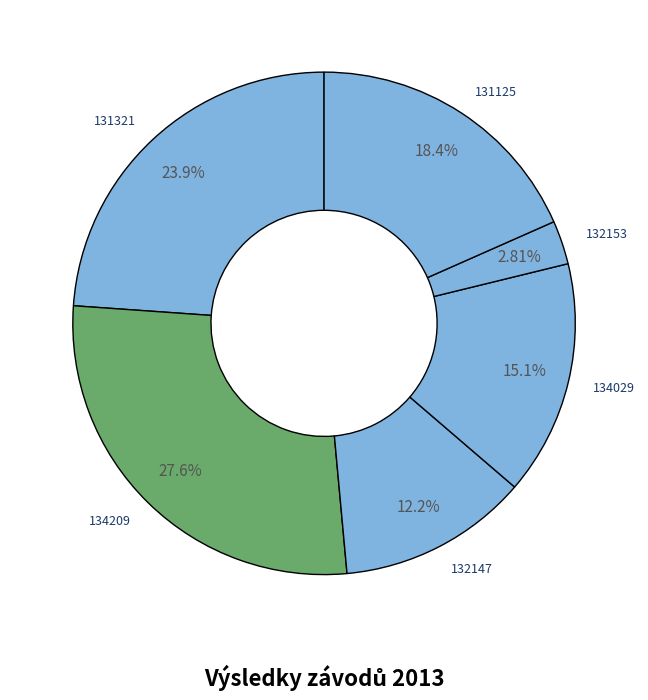

How many segments does this pie chart have?

6